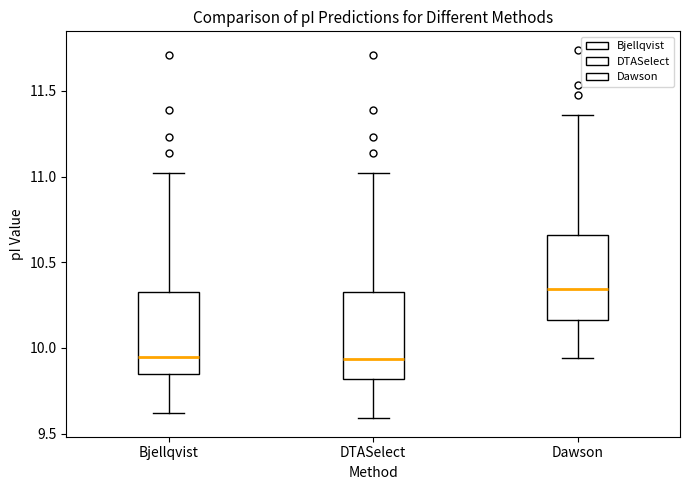

Reading left to right, read every box against the y-axis: the position of its median line, the range the box covers, and the ends of its whiskers. The values are not printed on the chart, so give them approximately, as read against the axis.

Bjellqvist: median 9.95, box 9.85 to 10.35, whiskers 9.60 to 11.00
DTASelect: median 9.95, box 9.80 to 10.35, whiskers 9.60 to 11.00
Dawson: median 10.35, box 10.15 to 10.65, whiskers 9.95 to 11.35